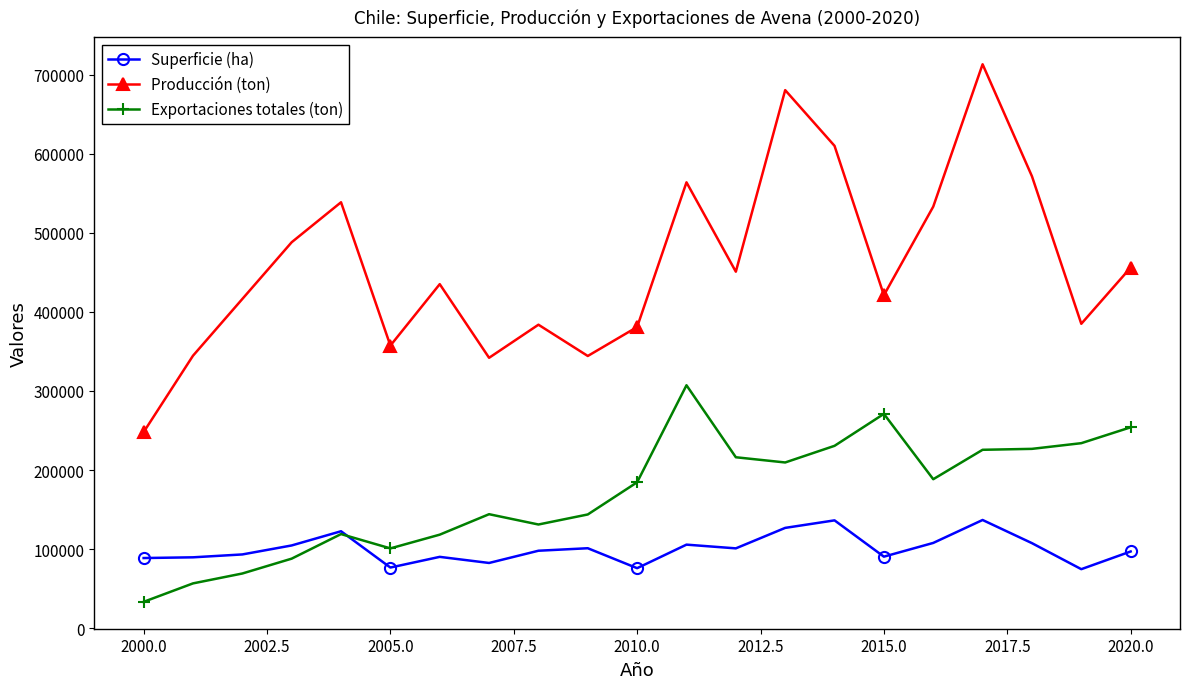

What is the minimum value for Exportaciones totales (ton)?

33306